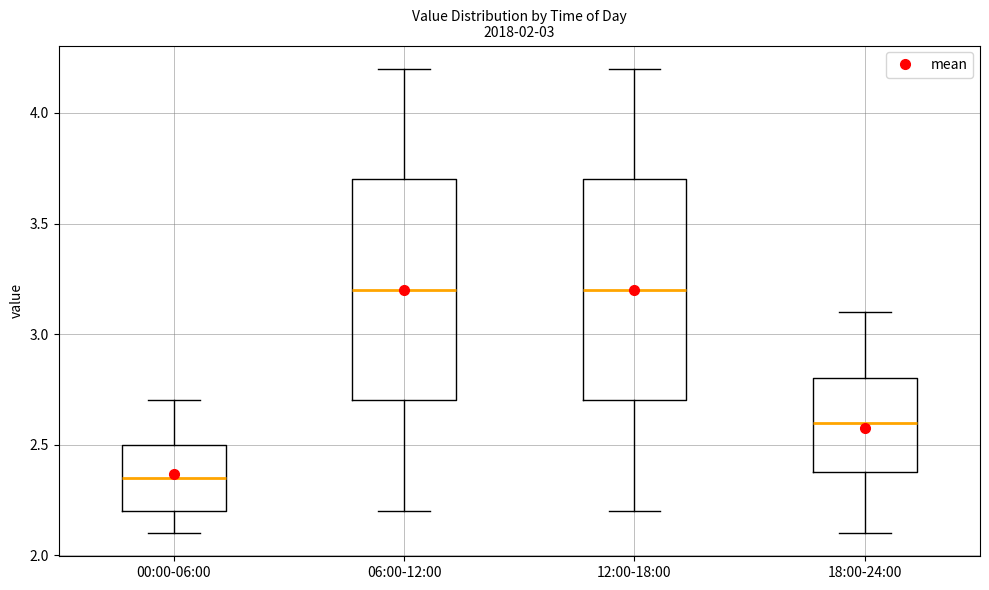

Where does the median line of the box for 12:00-18:00 sit on the y-axis? The values are not printed on the chart, so give them approximately, as read against the axis.

3.20